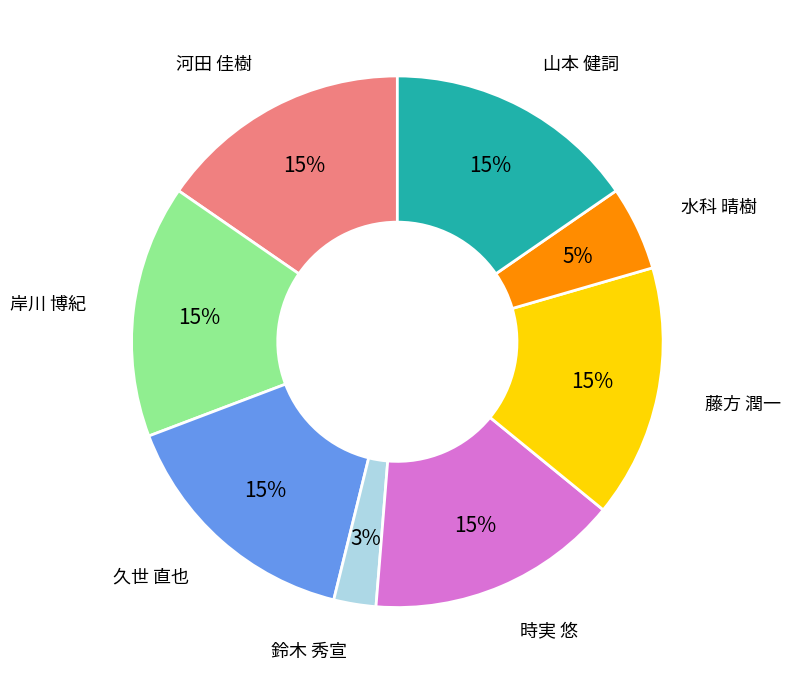

Approximately how many times larger is the value at 鈴木 秀宣 compared to 久世 直也?

0.2